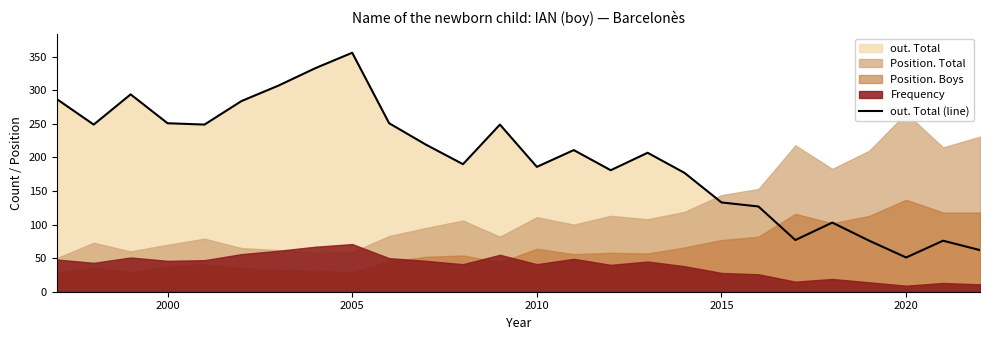

How many points are higher than both their immediate neighbors (excluding endpoints)?

7